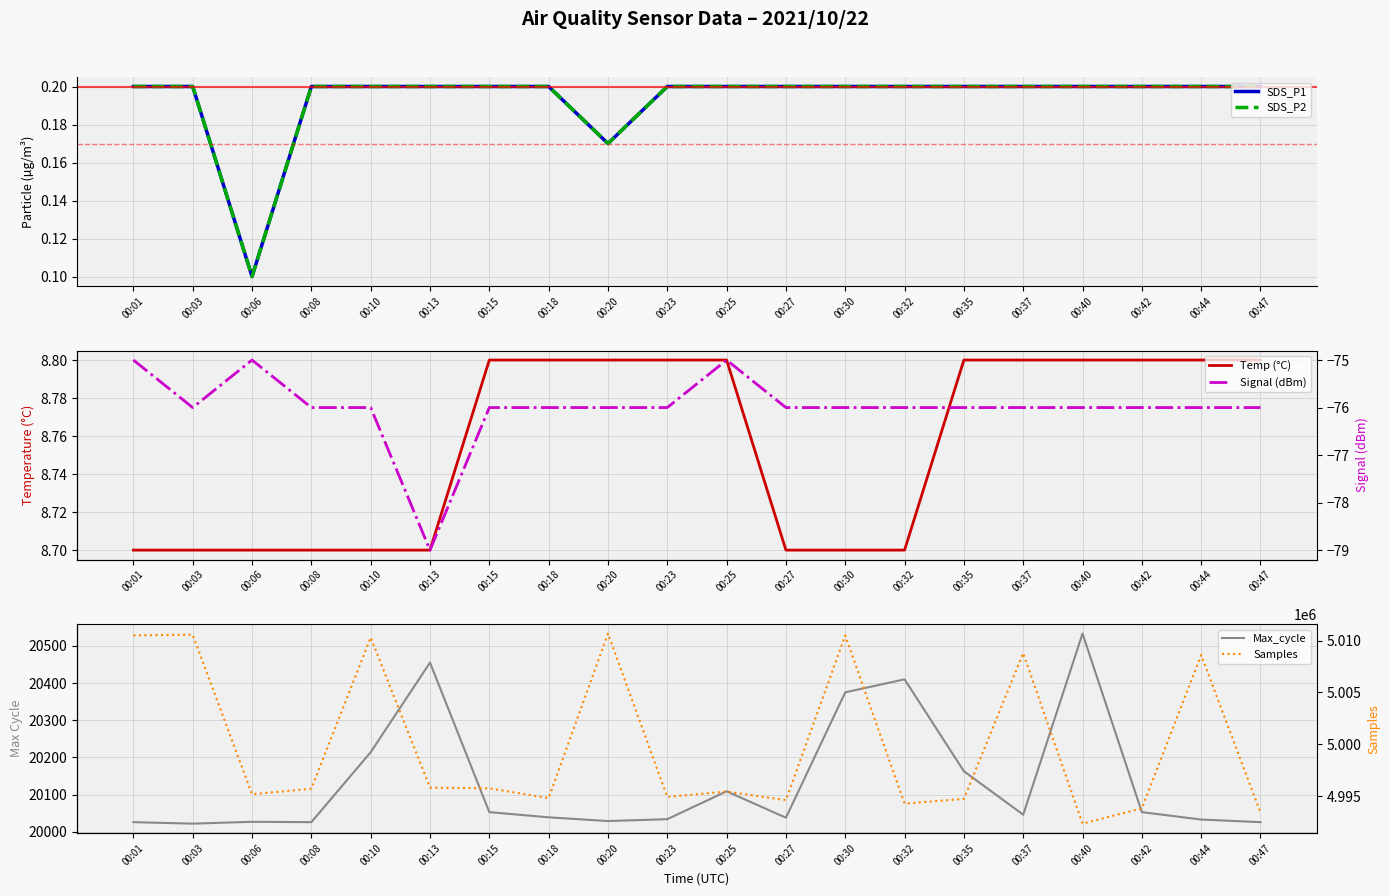

What is the difference between the maximum and minimum values in the Temp (°C) series?

0.1